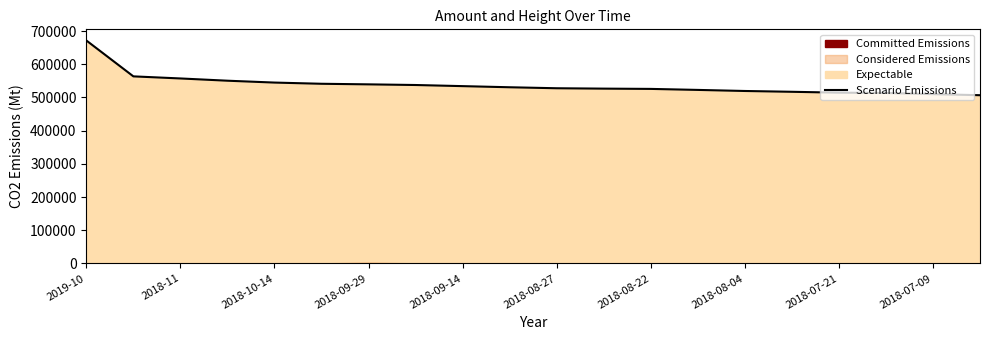

What is the maximum value shown in the chart?

671802